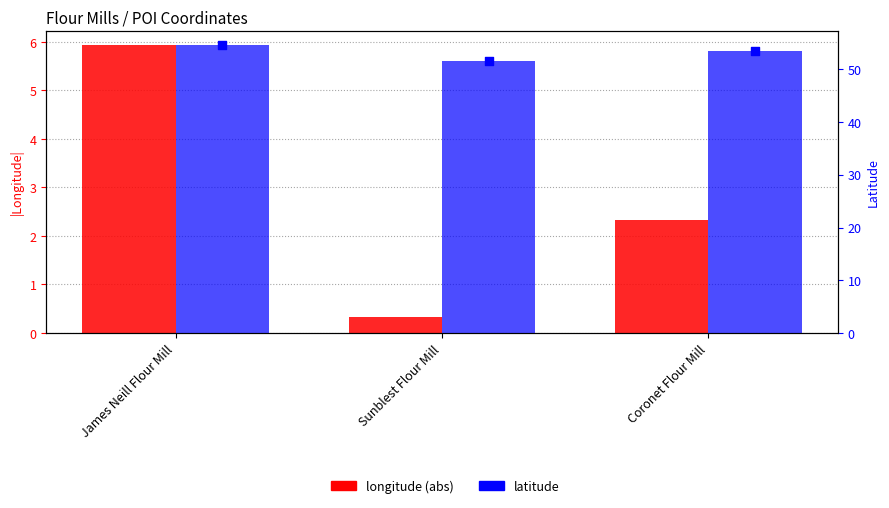

At which category is the sum across all series the highest?

James Neill Flour Mill